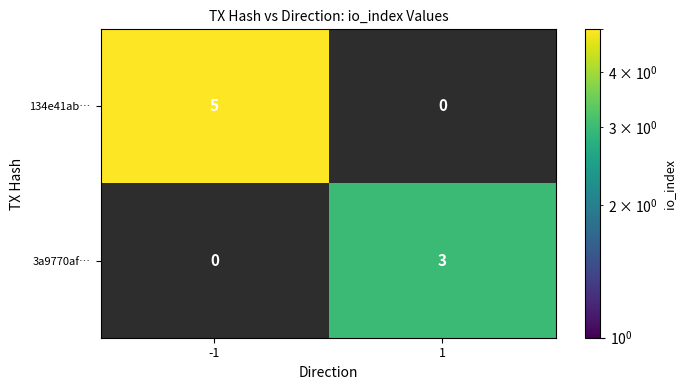

The value of 134e41ab… at -1 is 8. True or false?

False